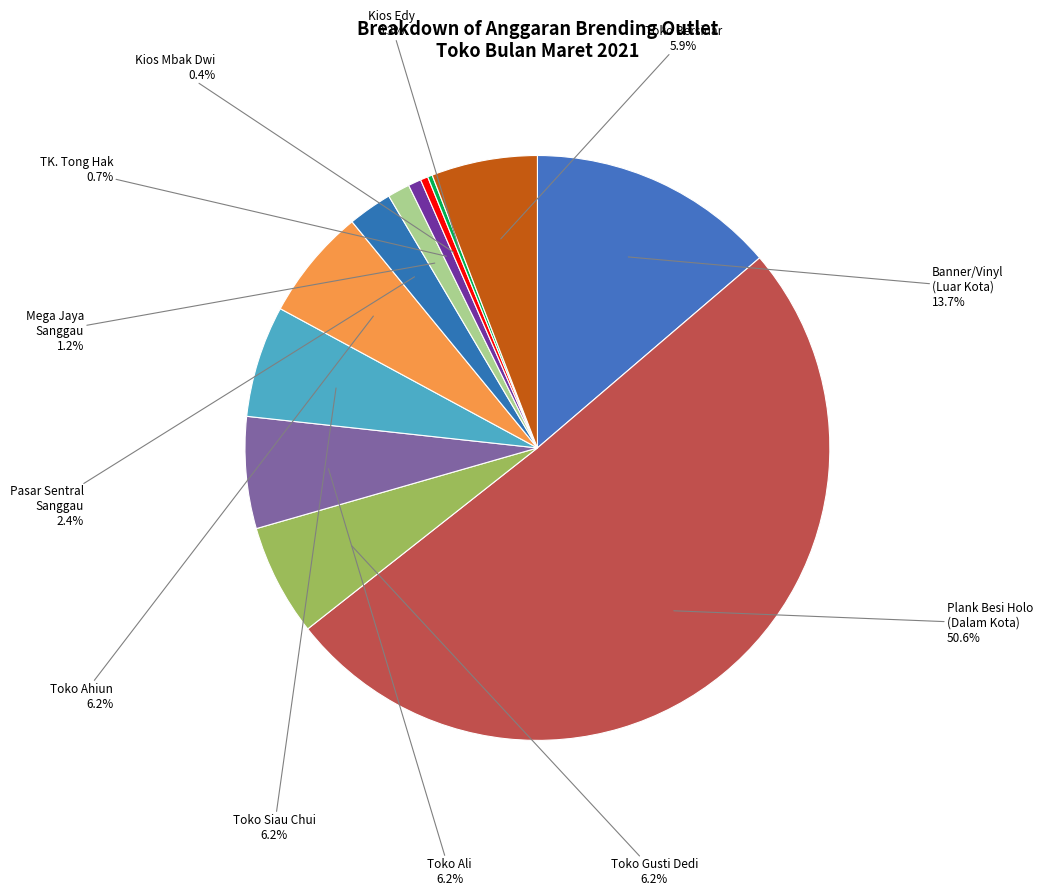

Count the number of slices in the pie.

12